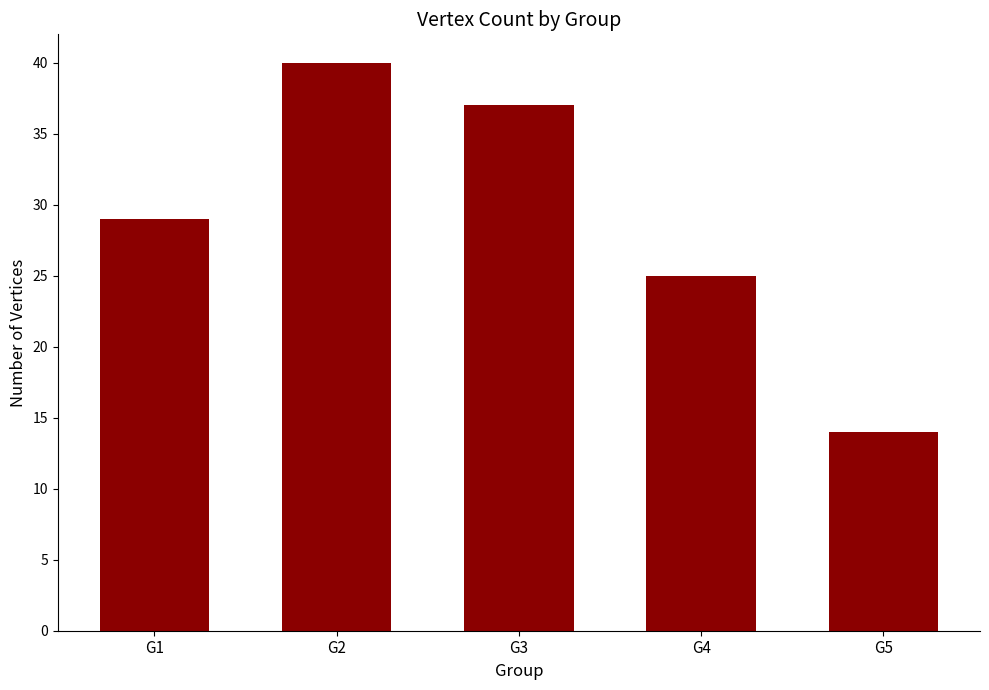

What is the change in value from G1 to G3?

+8